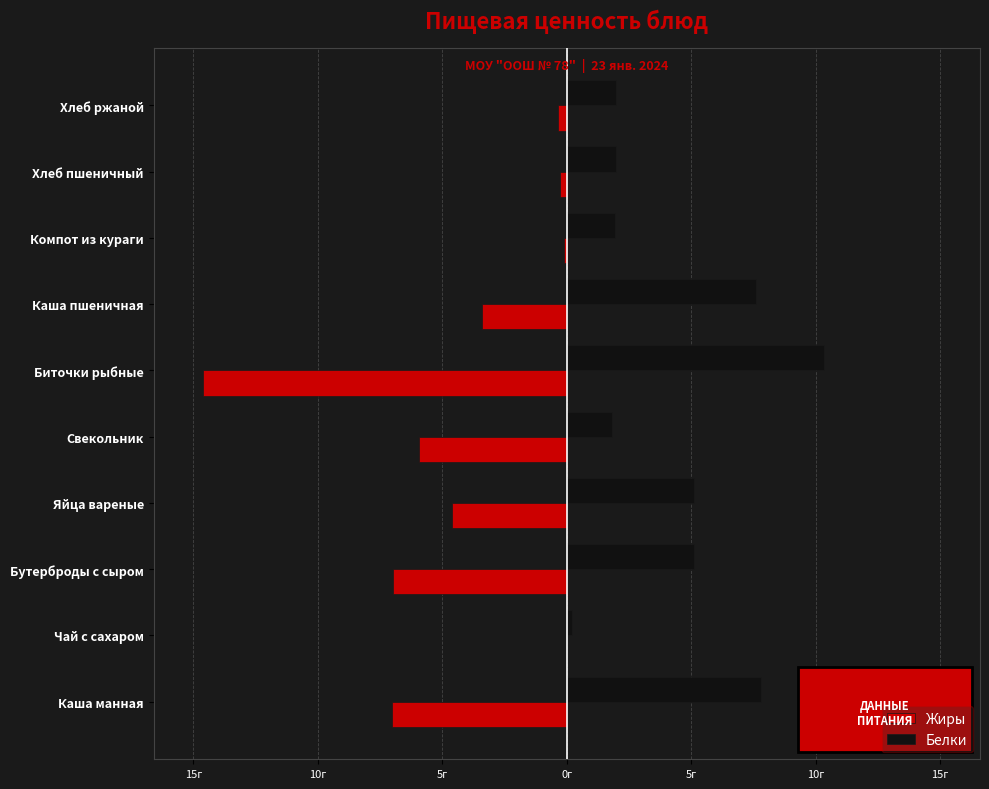

What is the difference between the maximum and minimum values in the Белки series?

10.1